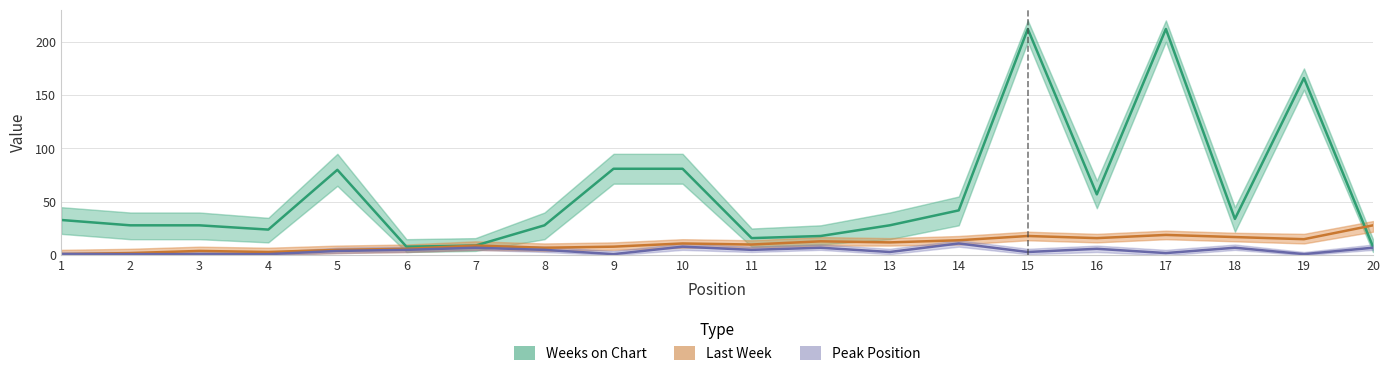

At which label does Weeks on Chart first exceed 33?

5